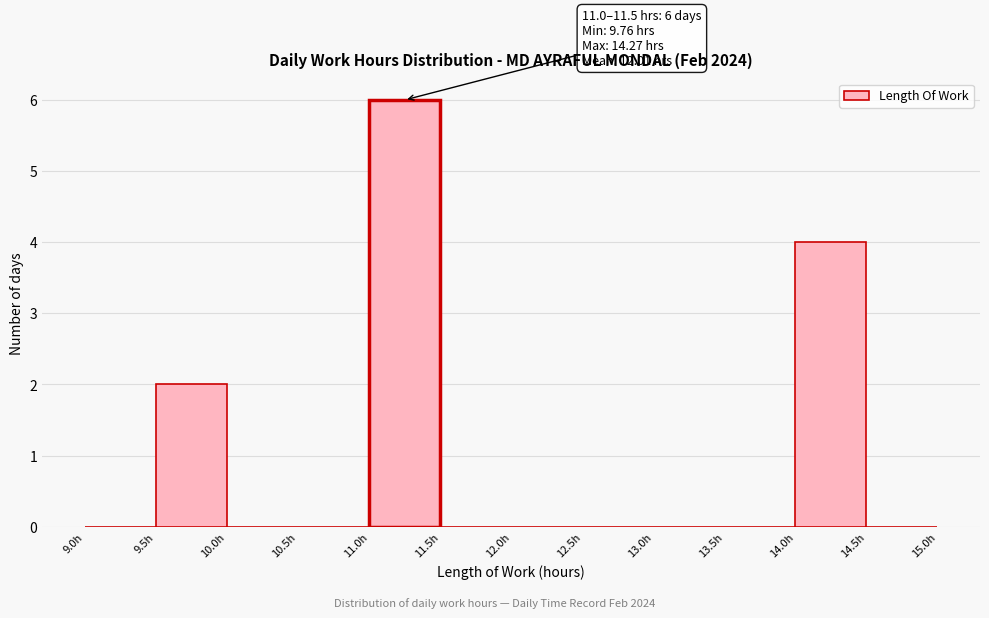

Over which range of the x-axis is the bar tallest?

11.0 to 11.5